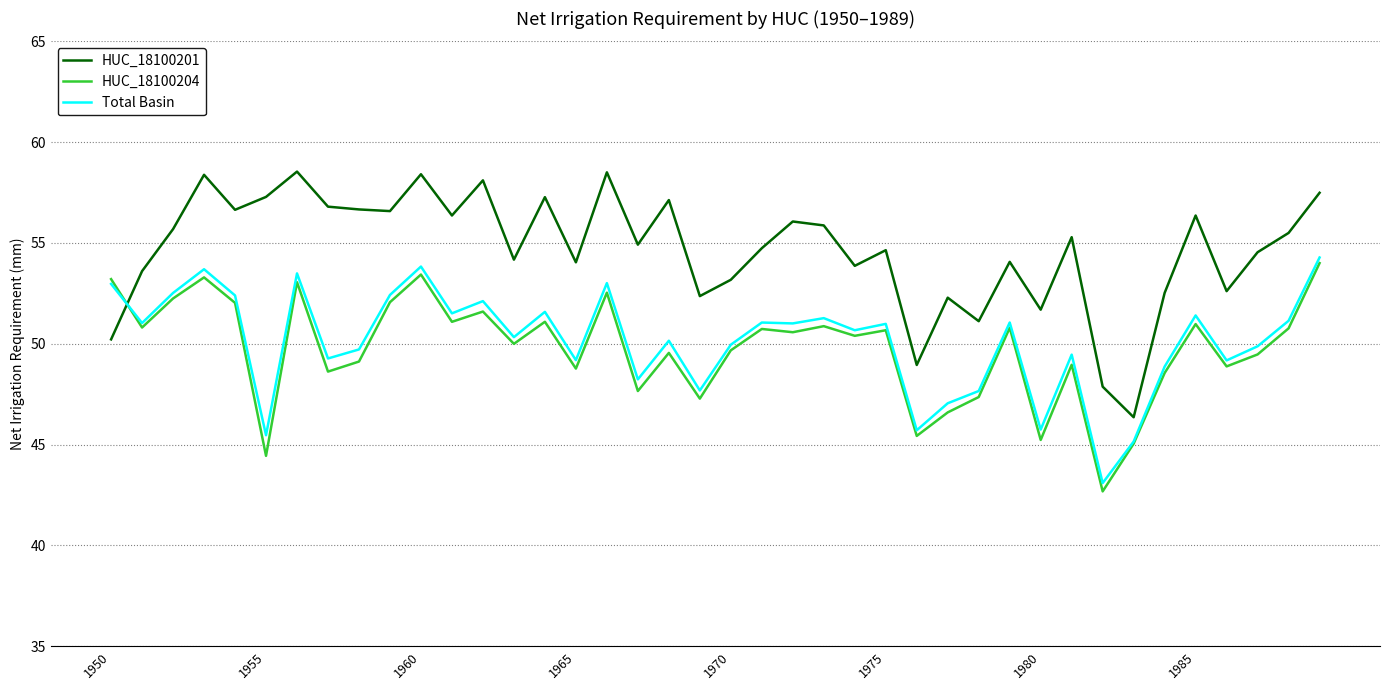

Which series has the largest total across all categories?

HUC_18100201